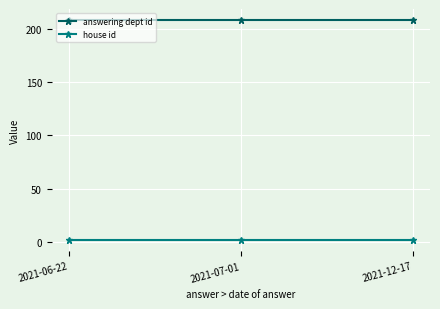

What is the maximum value for house id?

2